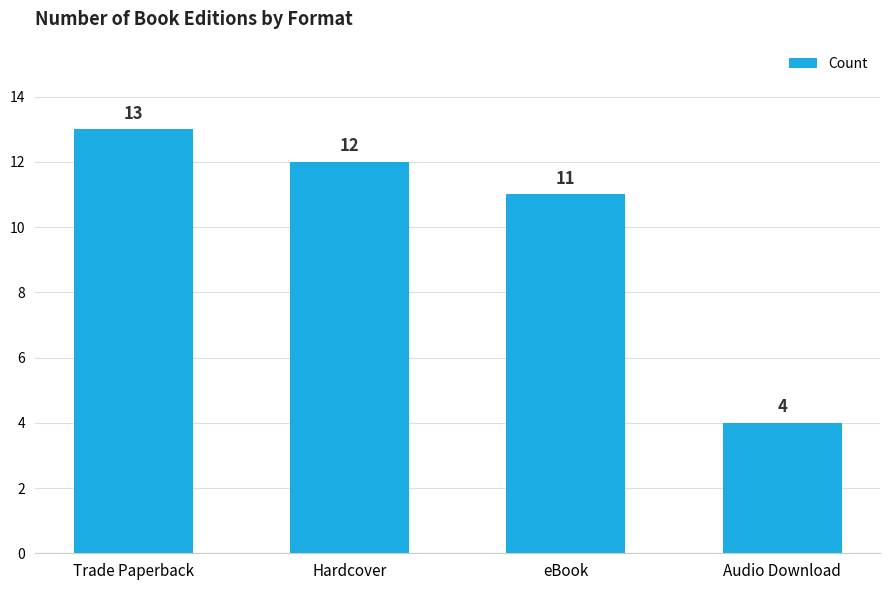

The value at Trade Paperback is 23. True or false?

False